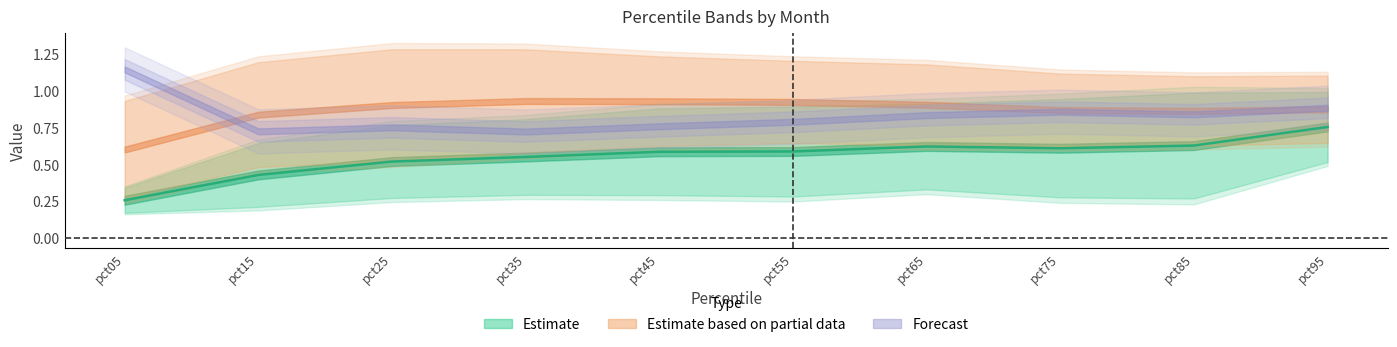

At how many categories does at least one series exceed 0?

10